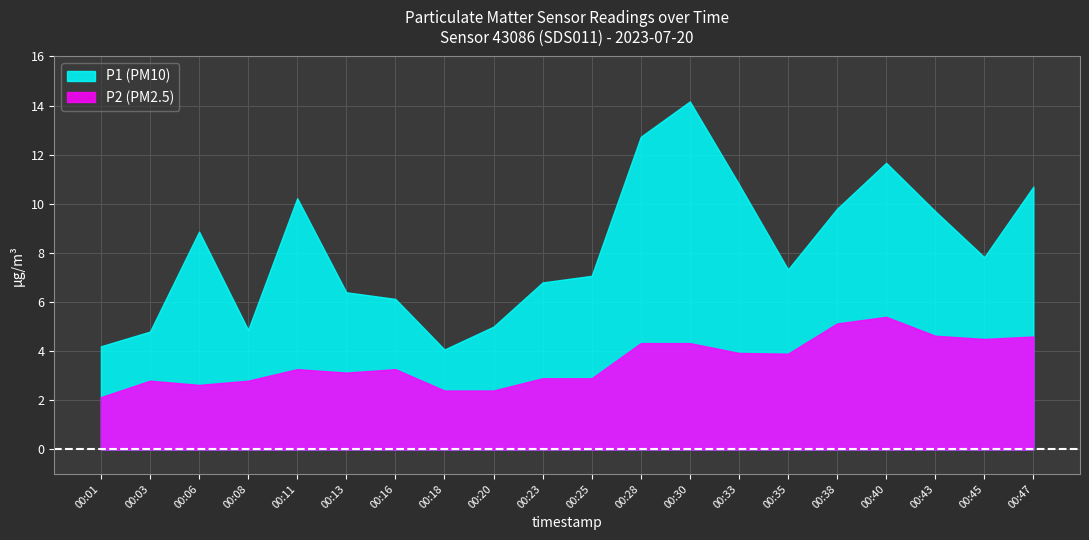

What is the sum of the P1 values at 00:43 and 00:03?

14.5